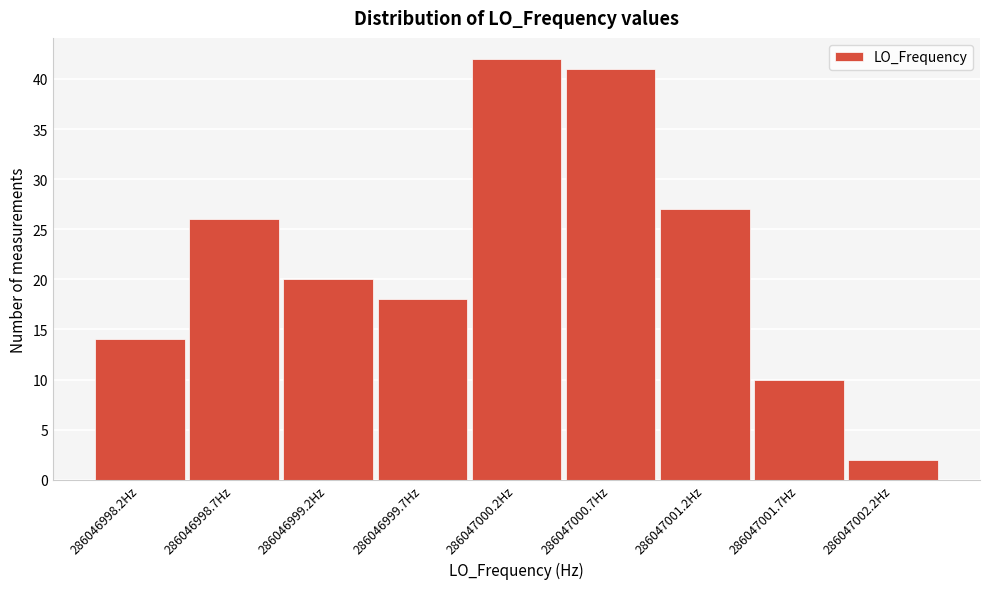

Reading left to right, what are all the values shown in this chart?

286046998.2Hz=14	286046998.7Hz=26	286046999.2Hz=20	286046999.7Hz=18	286047000.2Hz=42	286047000.7Hz=41	286047001.2Hz=27	286047001.7Hz=10	286047002.2Hz=2